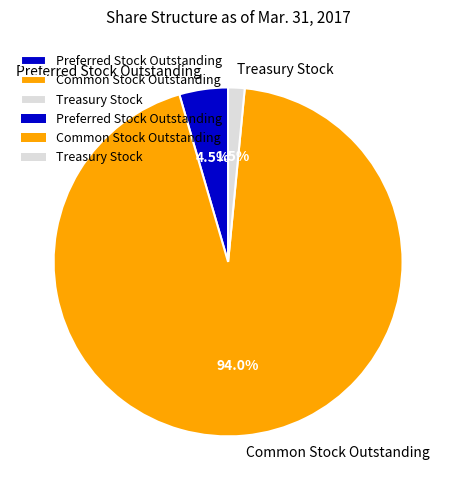

Rank the categories by value from highest to lowest.

Common Stock Outstanding, Preferred Stock Outstanding, Treasury Stock